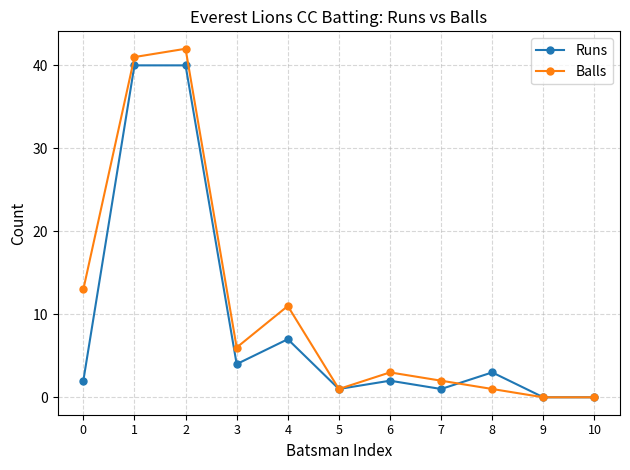

Which series has the largest range (max minus min)?

Balls